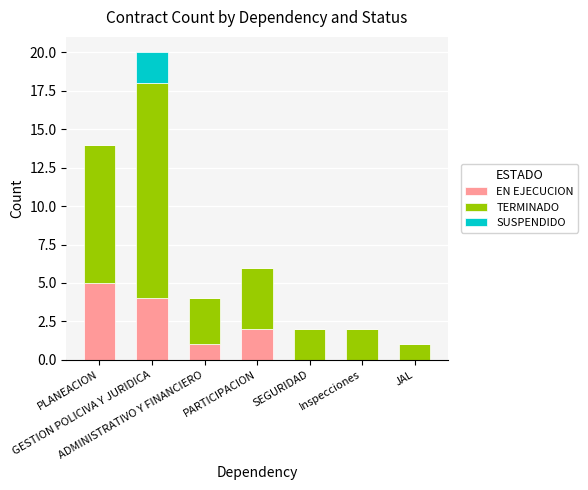

What is the sum of all EN EJECUCION values?

12